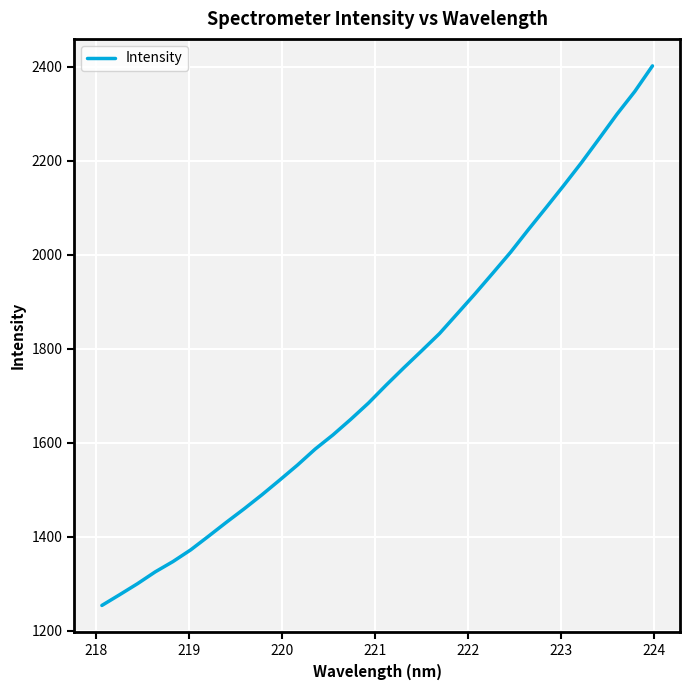

What is the difference between the maximum and minimum values?

1147.7